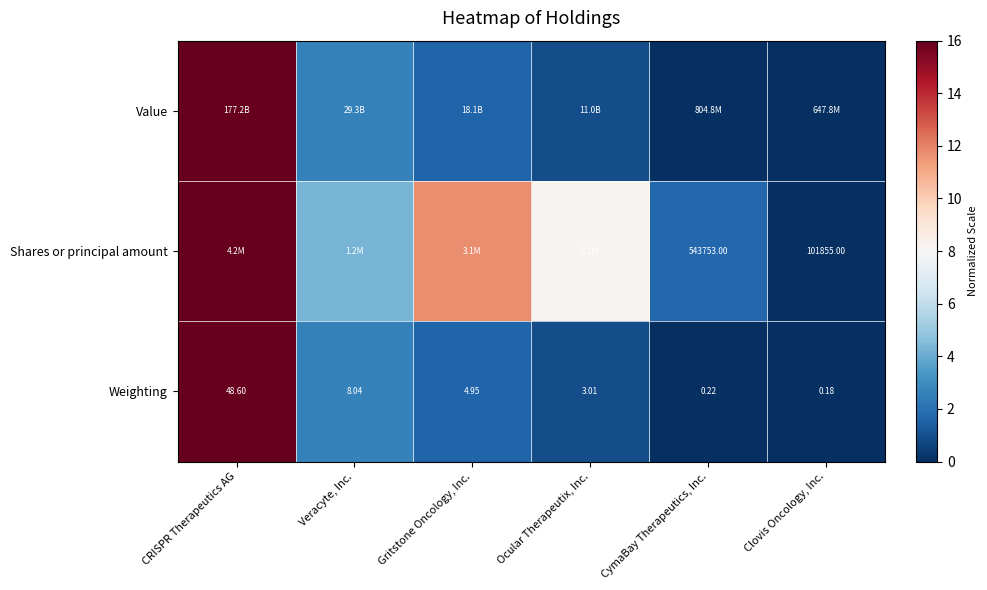

List the labels in order of Weighting value, largest first.

CRISPR Therapeutics AG, Veracyte, Inc., Gritstone Oncology, Inc., Ocular Therapeutix, Inc., CymaBay Therapeutics, Inc., Clovis Oncology, Inc.